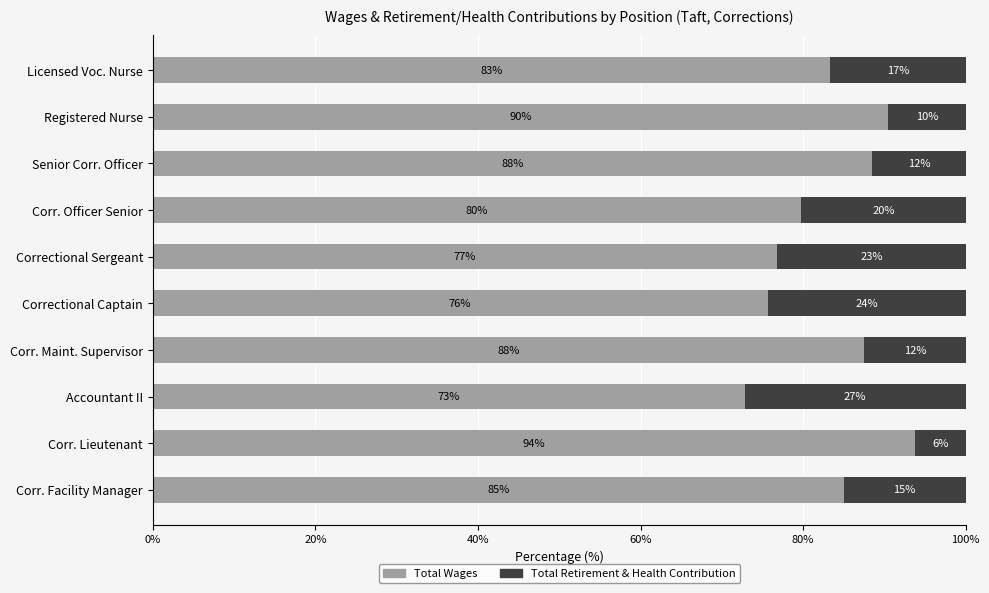

List the series in order of their overall mean, highest first.

Total Wages, Total Retirement & Health Contribution